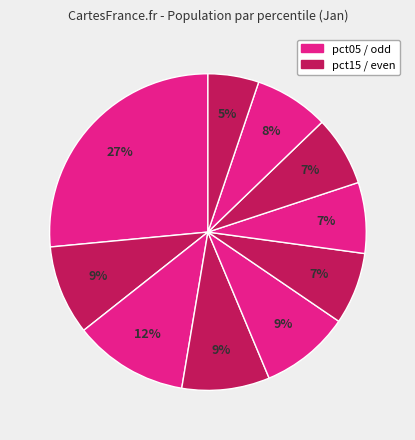

What is the smallest slice in the pie chart?

pct95